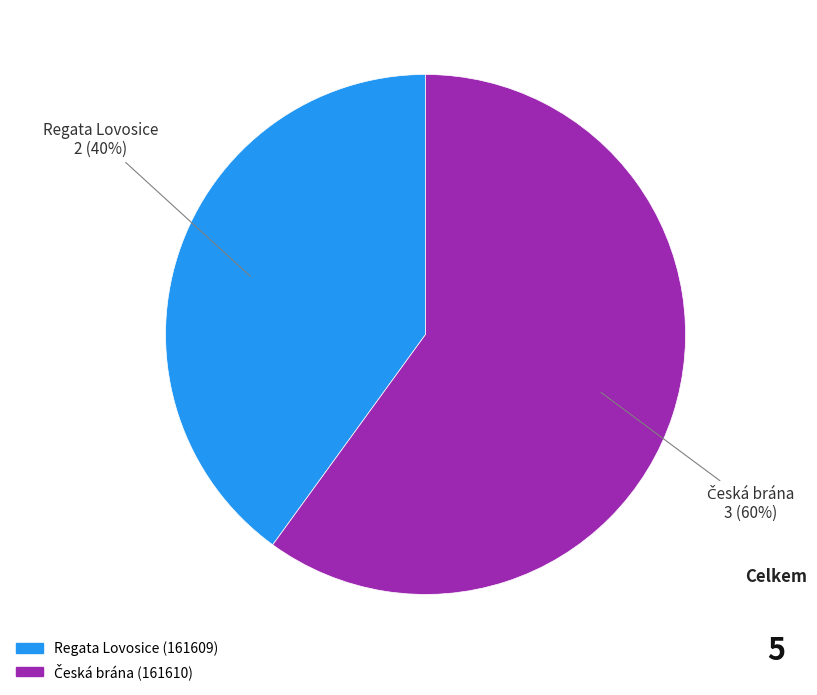

To the nearest percent, what is the average slice percentage?

50%